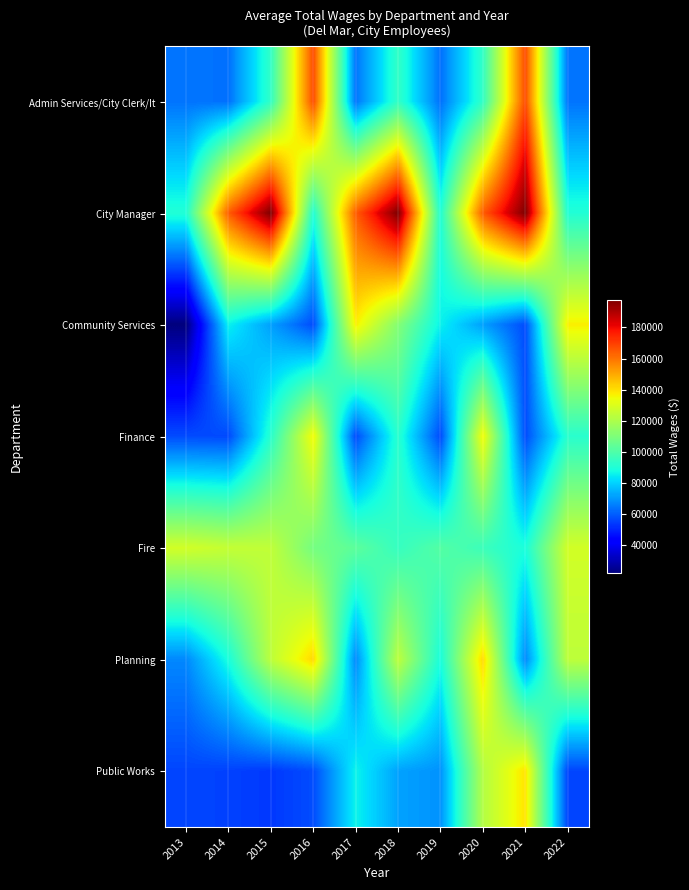

Between 2018 and 2016, which is larger?

2016